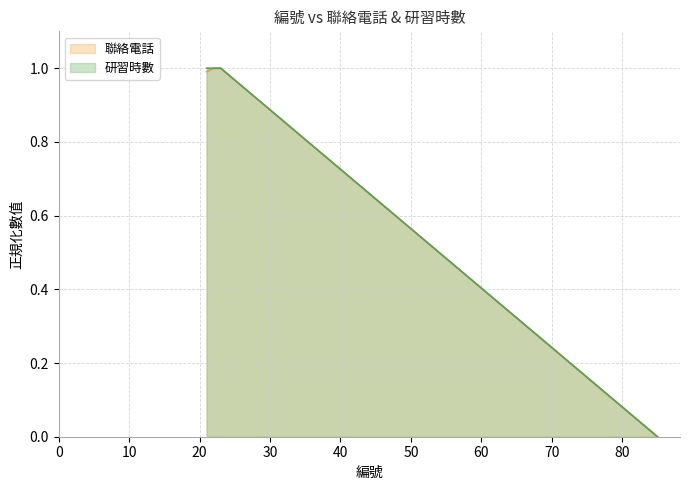

What is the value of the 研習時數 point at the 1st from the left?

1.0